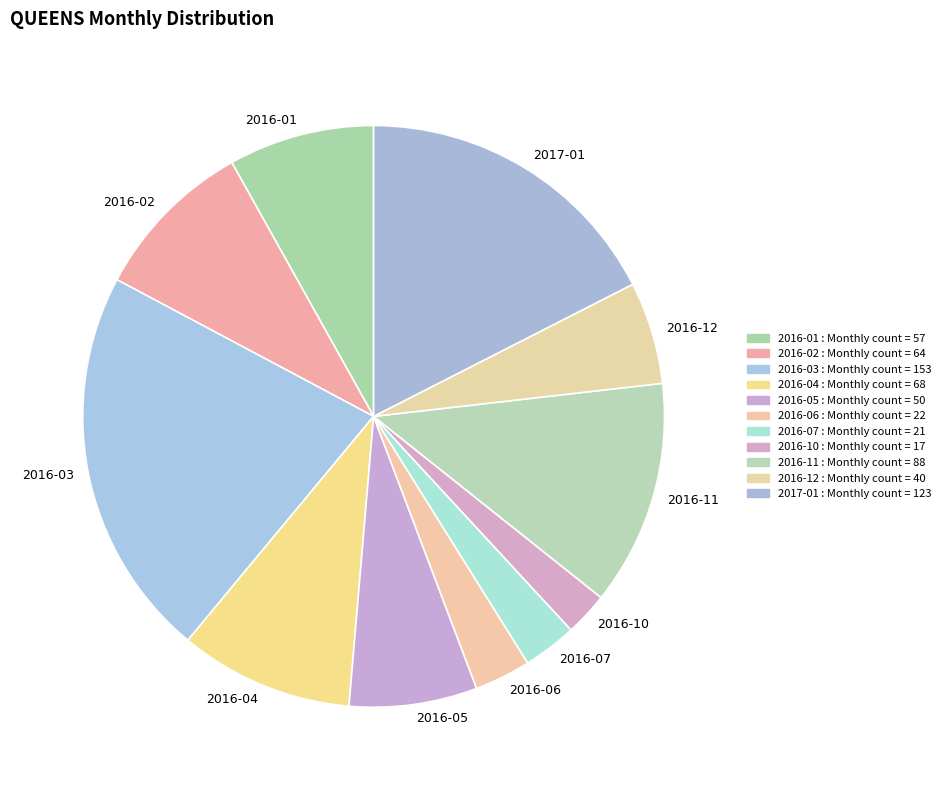

What is the largest slice in the pie chart?

2016-03